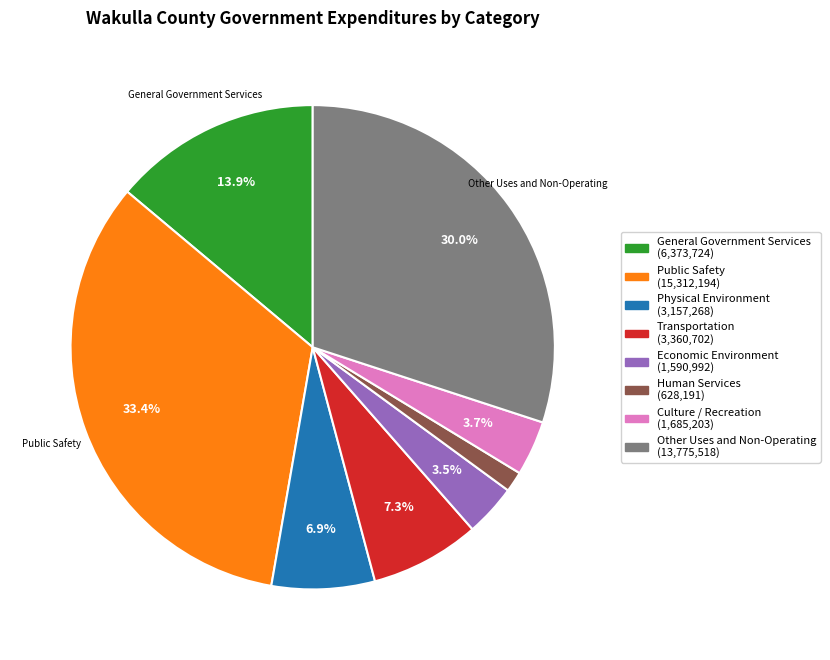

True or false: Culture / Recreation accounts for 4% of the total.

True